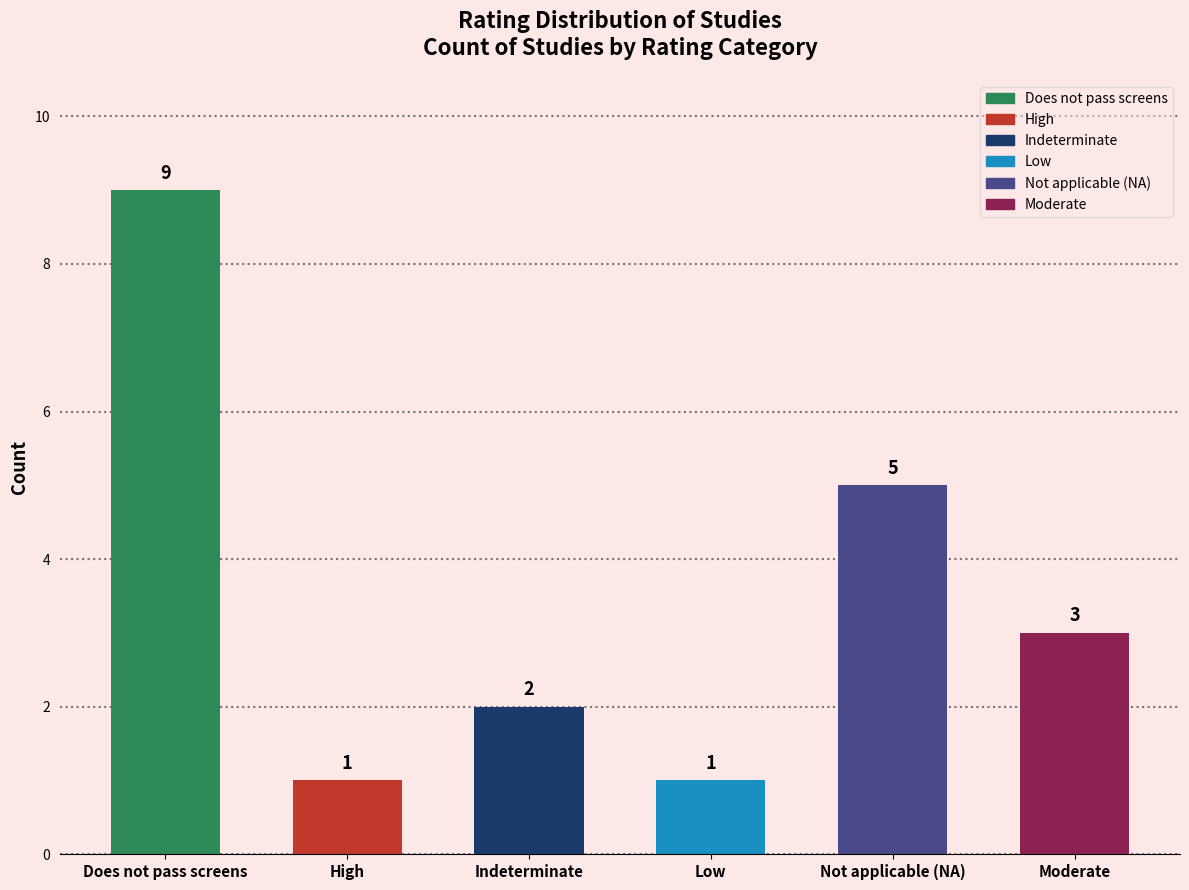

Is it true that the value at Not applicable (NA) is 5?

True